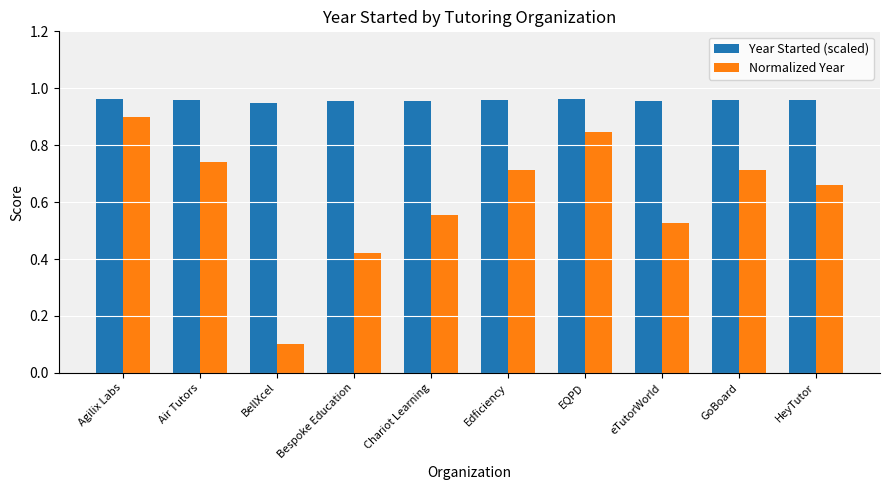

Which series has the largest range (max minus min)?

Normalized Year